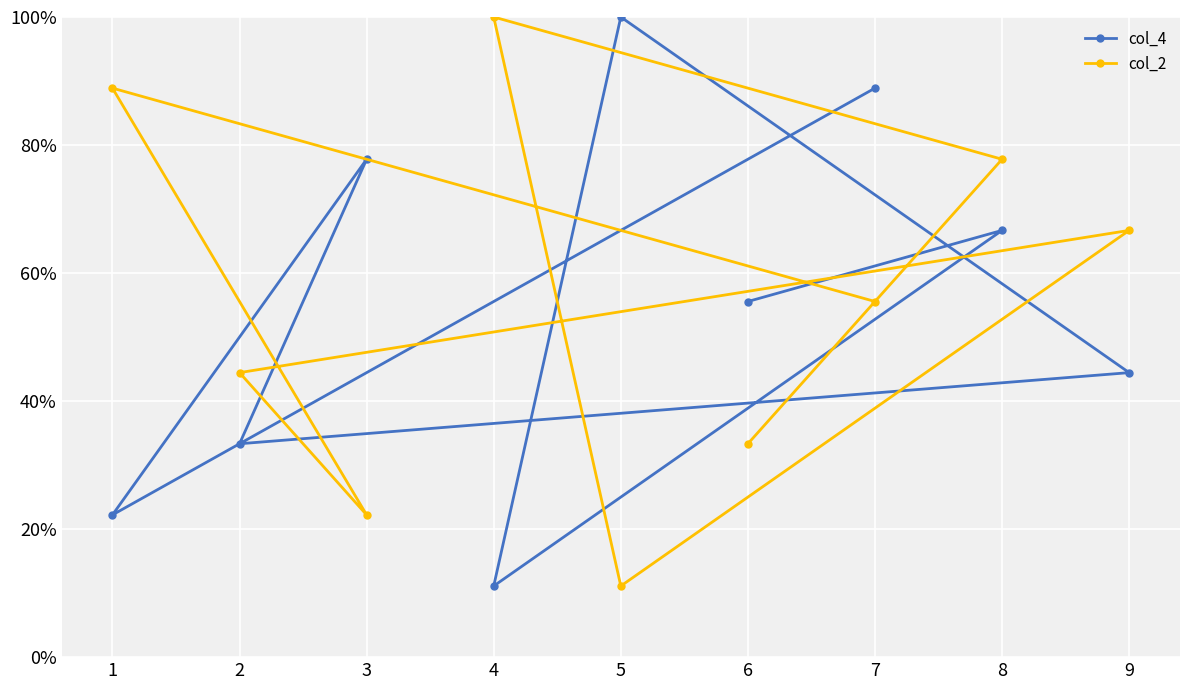

Where does the col_4 series first go above 5?

7